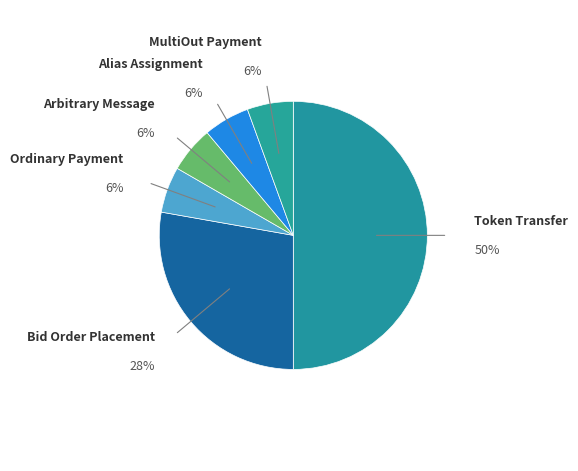

What is the ratio of the value at Alias Assignment to the value at MultiOut Payment?

1.0